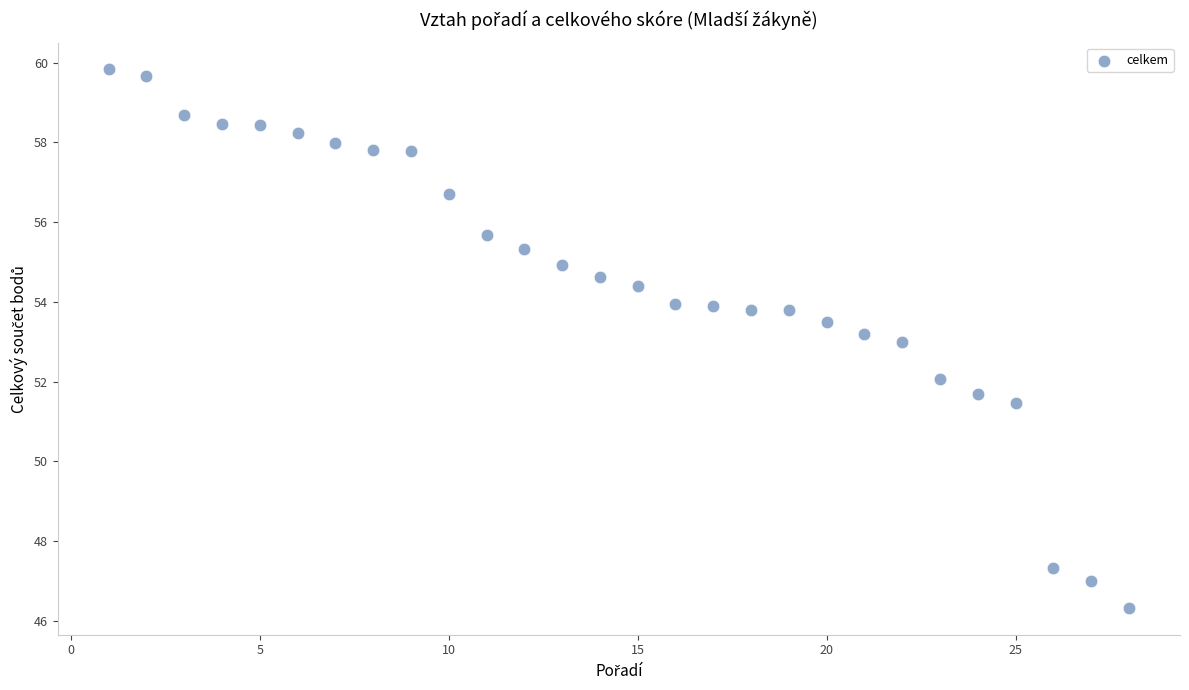

What is the range of X values (max minus min)?

27.0